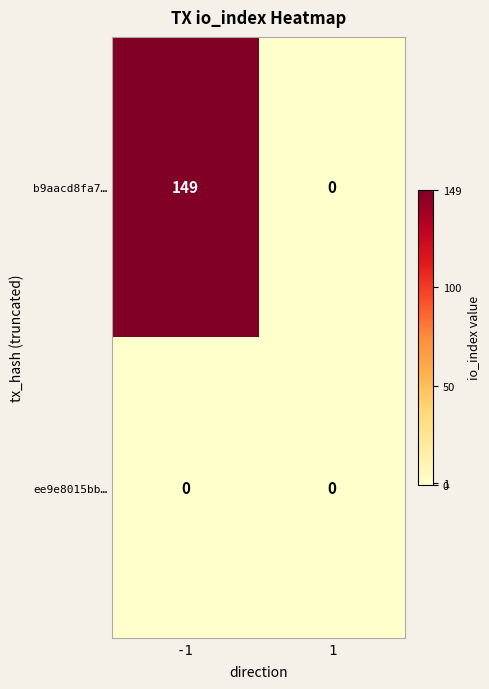

Reading left to right, transcribe all the data shown in this chart.

b9aacd8fa7…: 149	0
ee9e8015bb…: 0	0